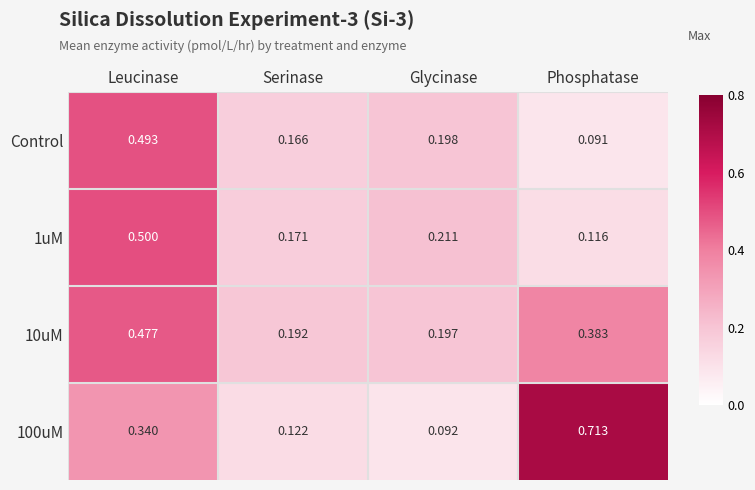

List the labels in order of 1uM value, largest first.

Leucinase, Glycinase, Serinase, Phosphatase